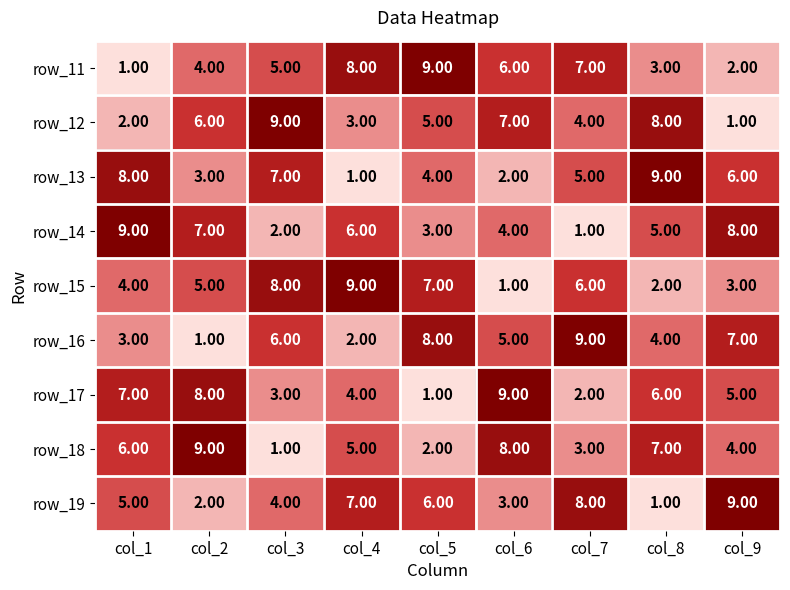

What is the difference between the row_12 values at col_2 and col_4?

3